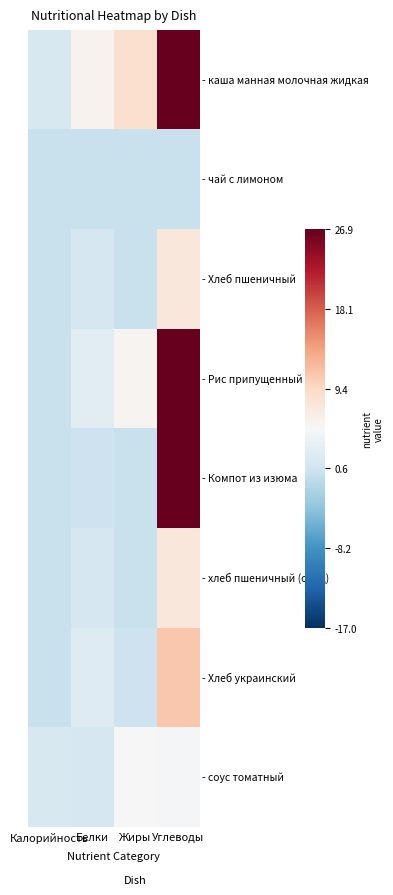

Between Белки and Жиры, which is larger?

Жиры